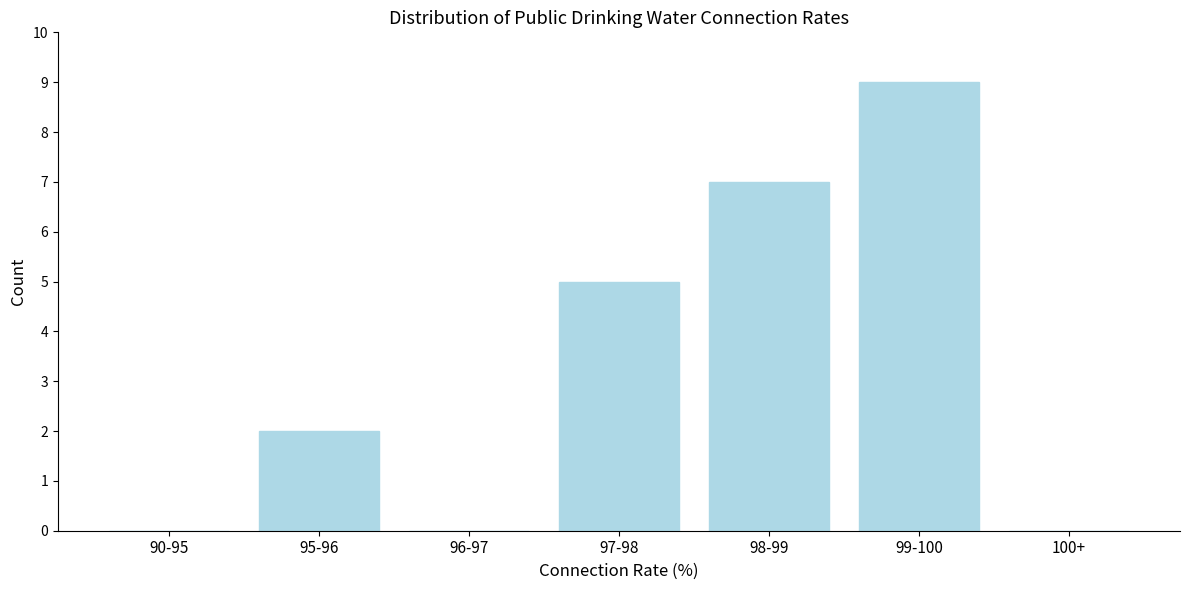

Reading left to right, extract all data points from this chart.

90-95=0	95-96=2	96-97=0	97-98=5	98-99=7	99-100=9	100+=0